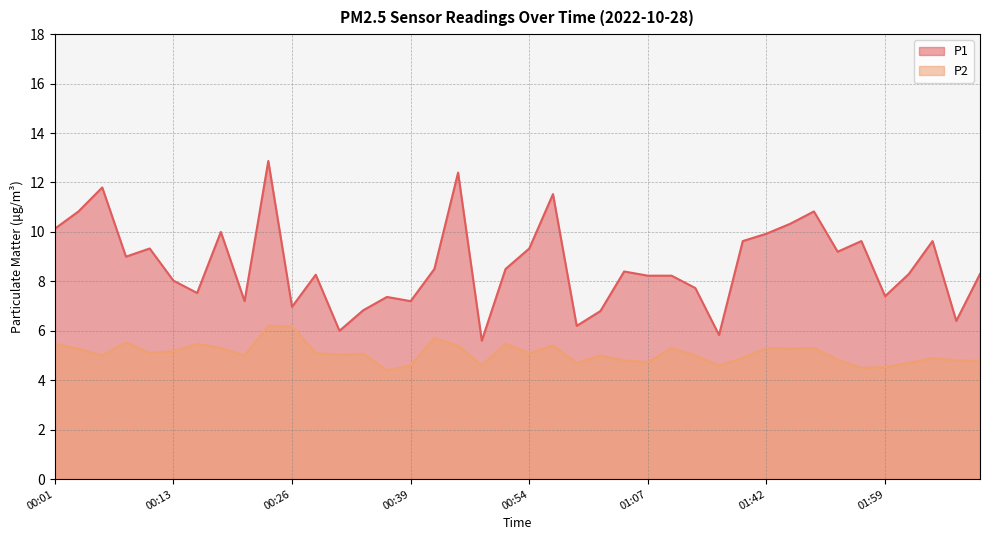

What is the total value across all series at 00:03?

16.1